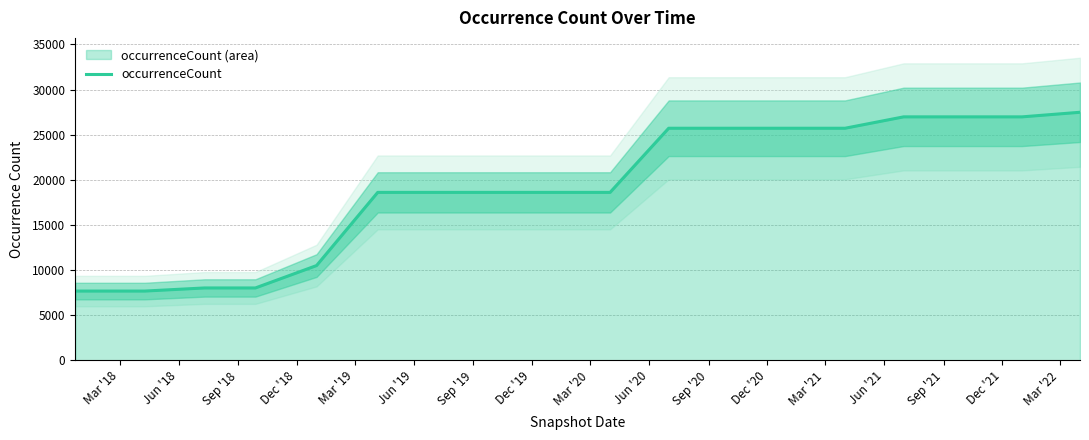

What is the highest value of the occurrenceCount series?

27483